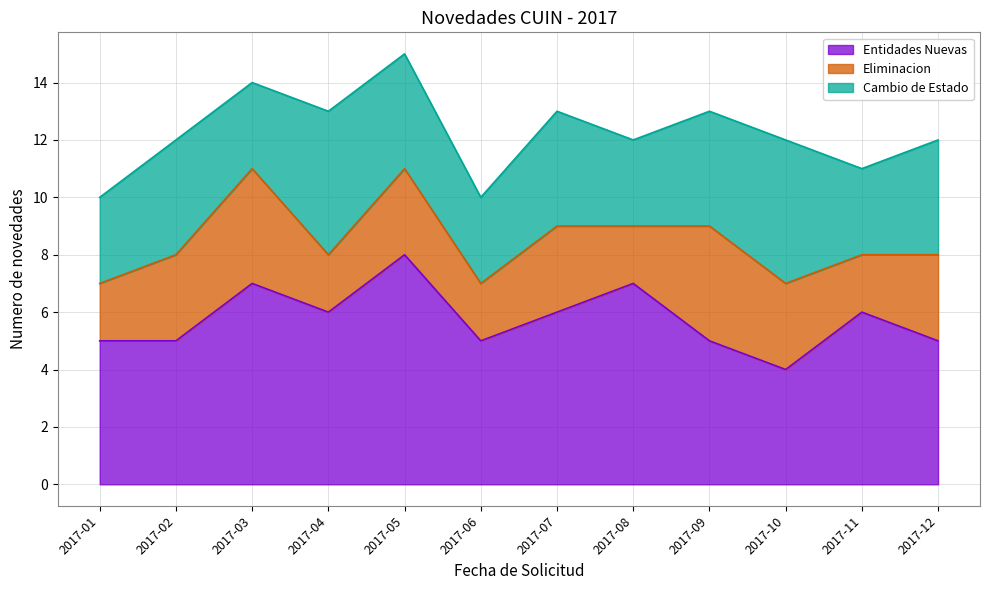

How many distinct data groups are displayed?

3